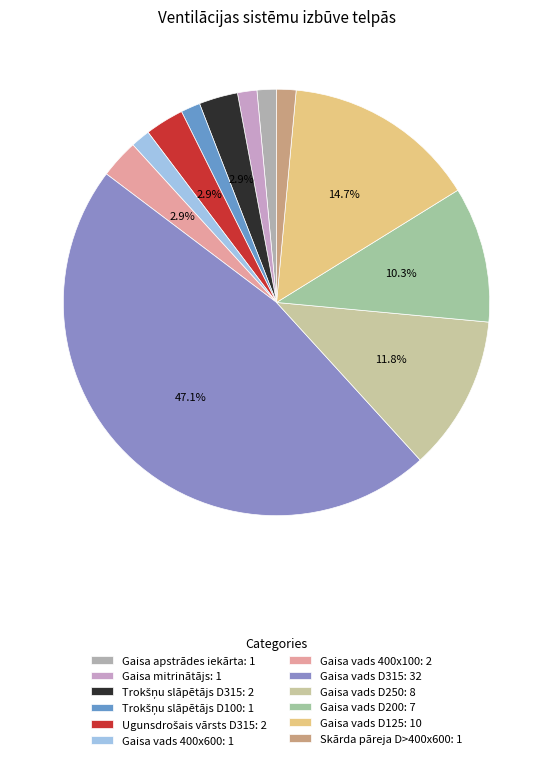

What is the smallest slice in the pie chart?

Gaisa apstrādes iekārta